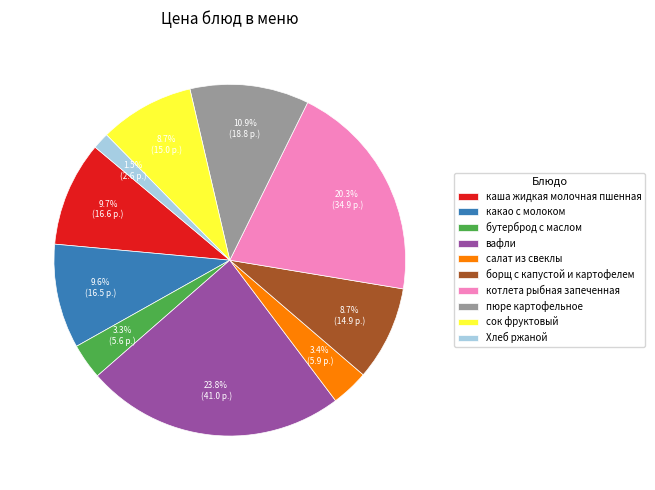

Count the number of slices in the pie.

10